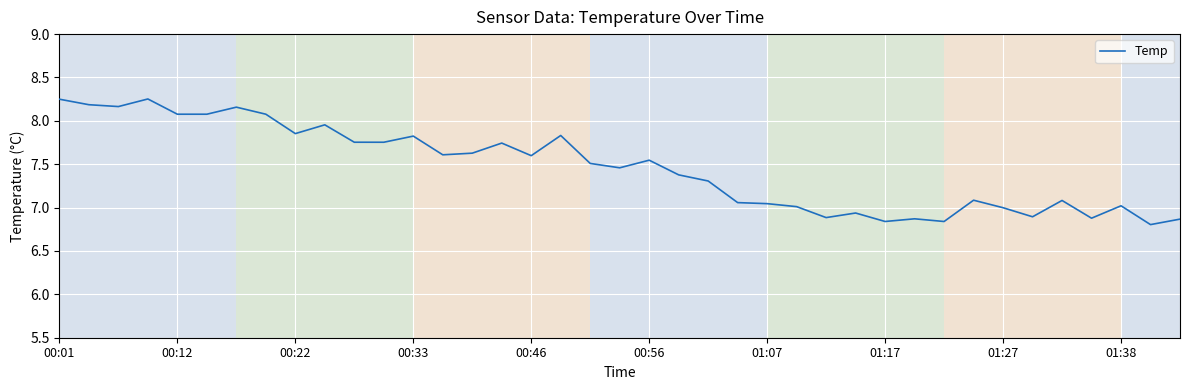

Does the chart have visible grid lines?

Yes